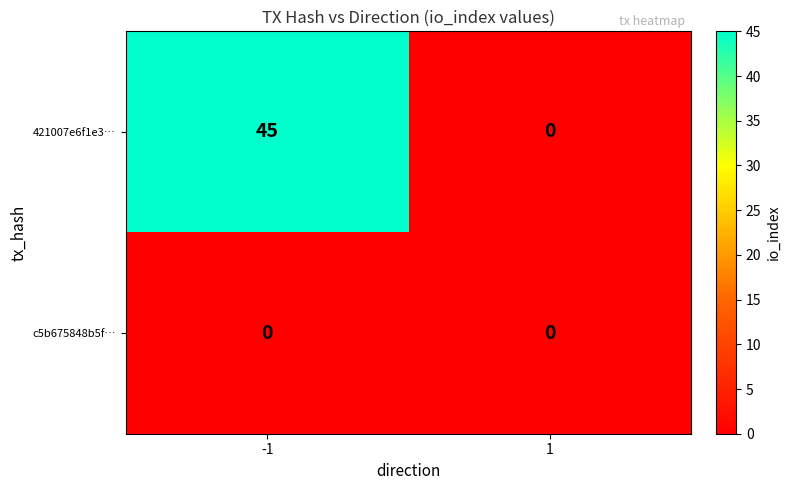

True or false: c5b675848b5f… has a value of 0 at 1.

True